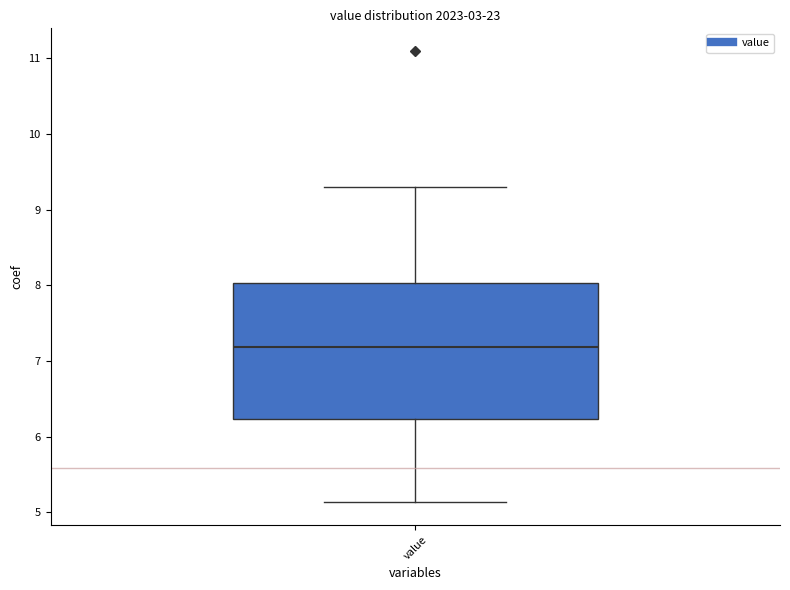

Where does the lower whisker of the box for value end on the y-axis? The values are not printed on the chart, so give them approximately, as read against the axis.

5.1